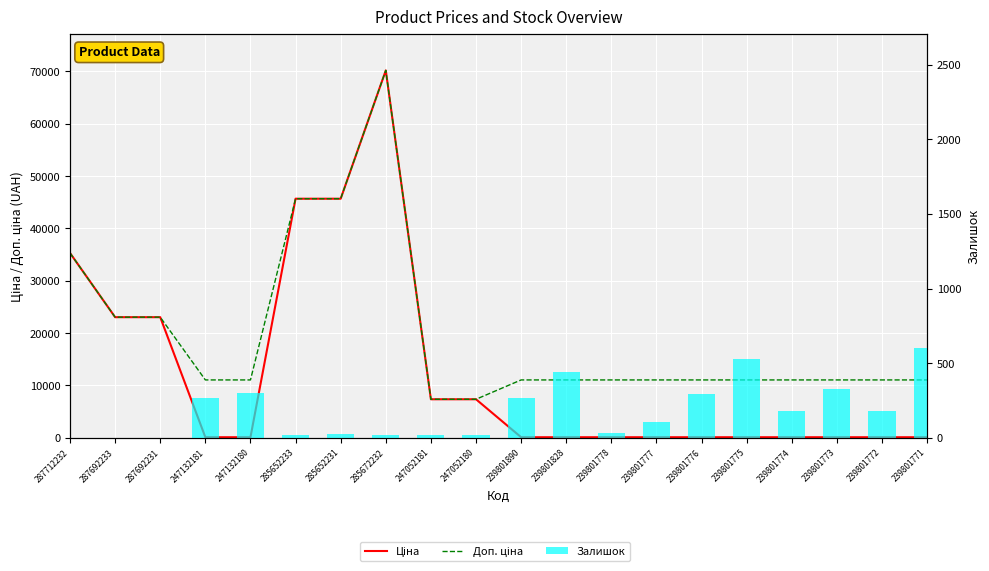

At which label is Доп. ціна closest to 38770?

287712232